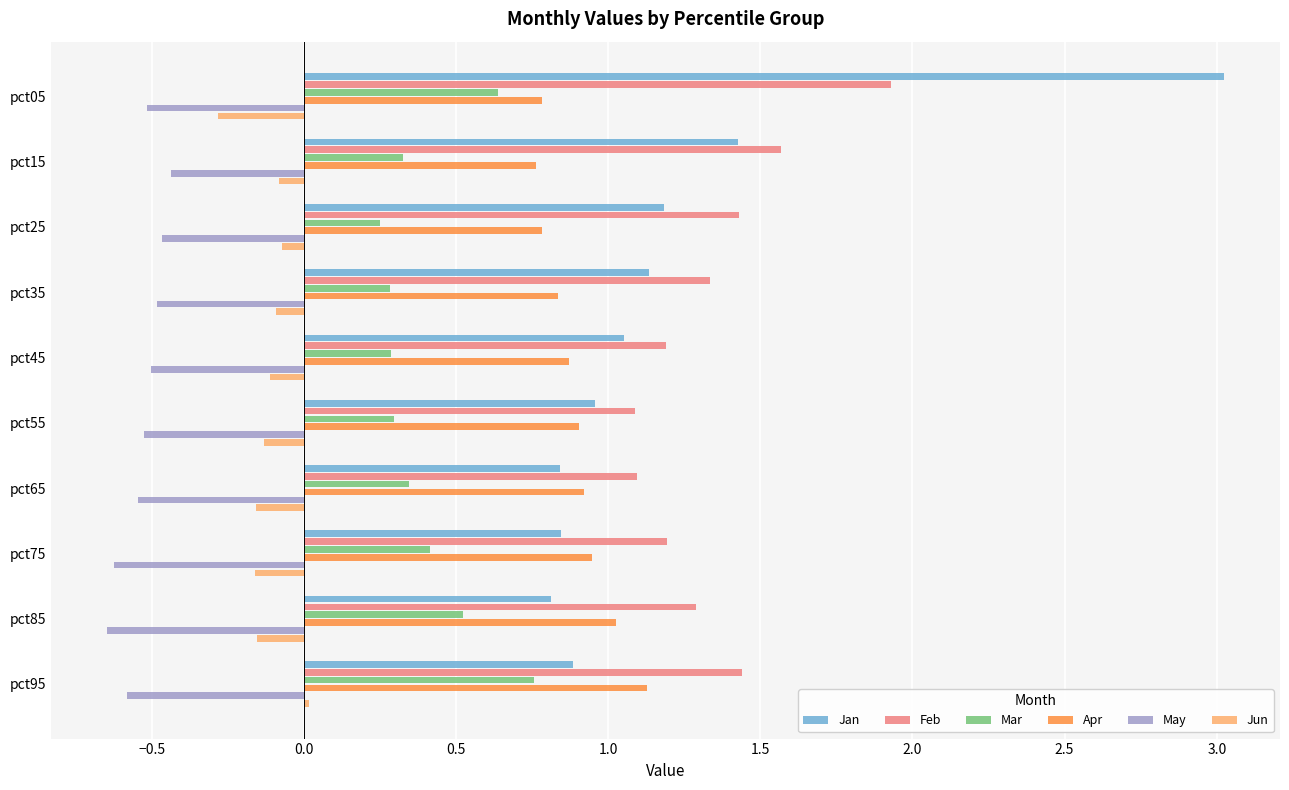

List the series in order of their peak value, lowest first.

May, Jun, Mar, Apr, Feb, Jan